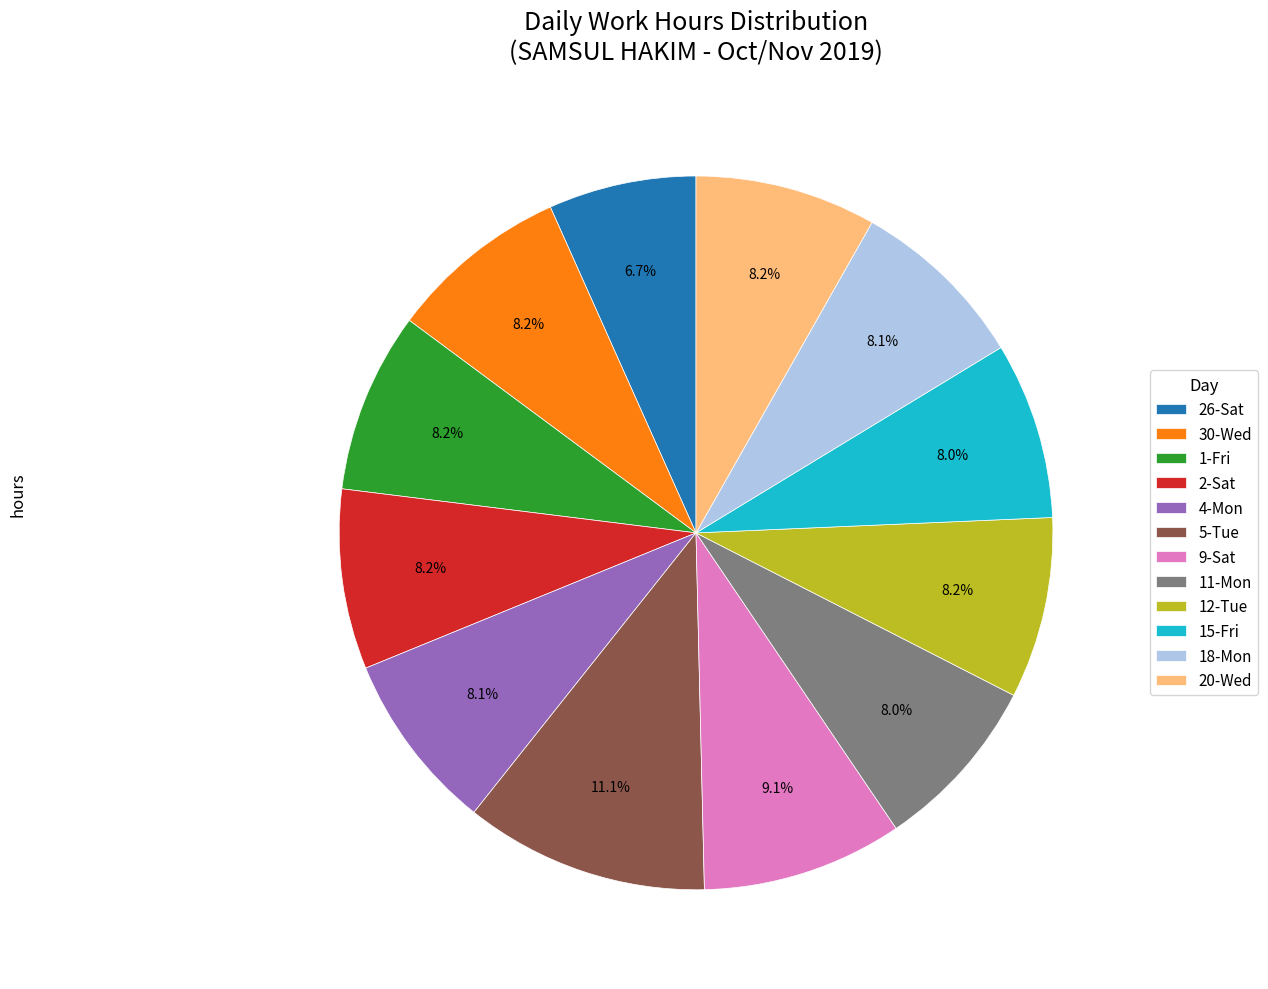

True or false: 4-Mon accounts for 8% of the total.

True